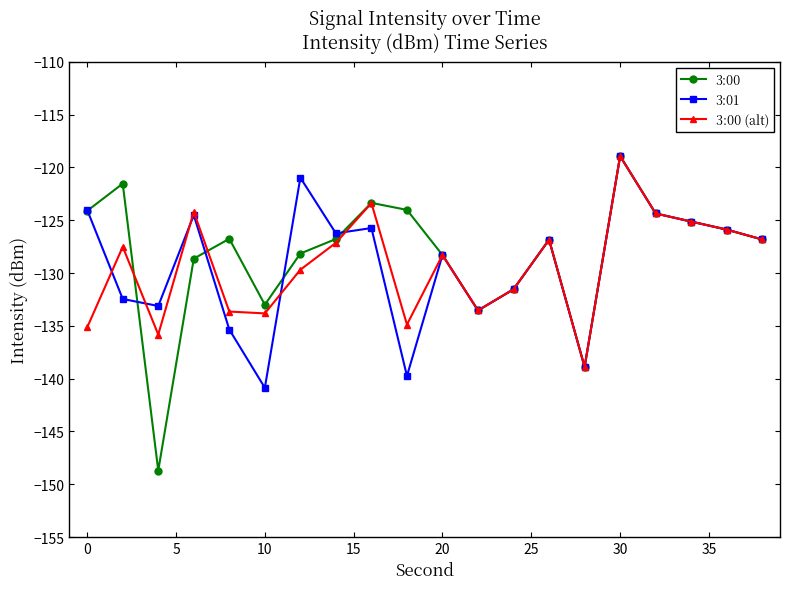

Which series has the largest range (max minus min)?

3:00